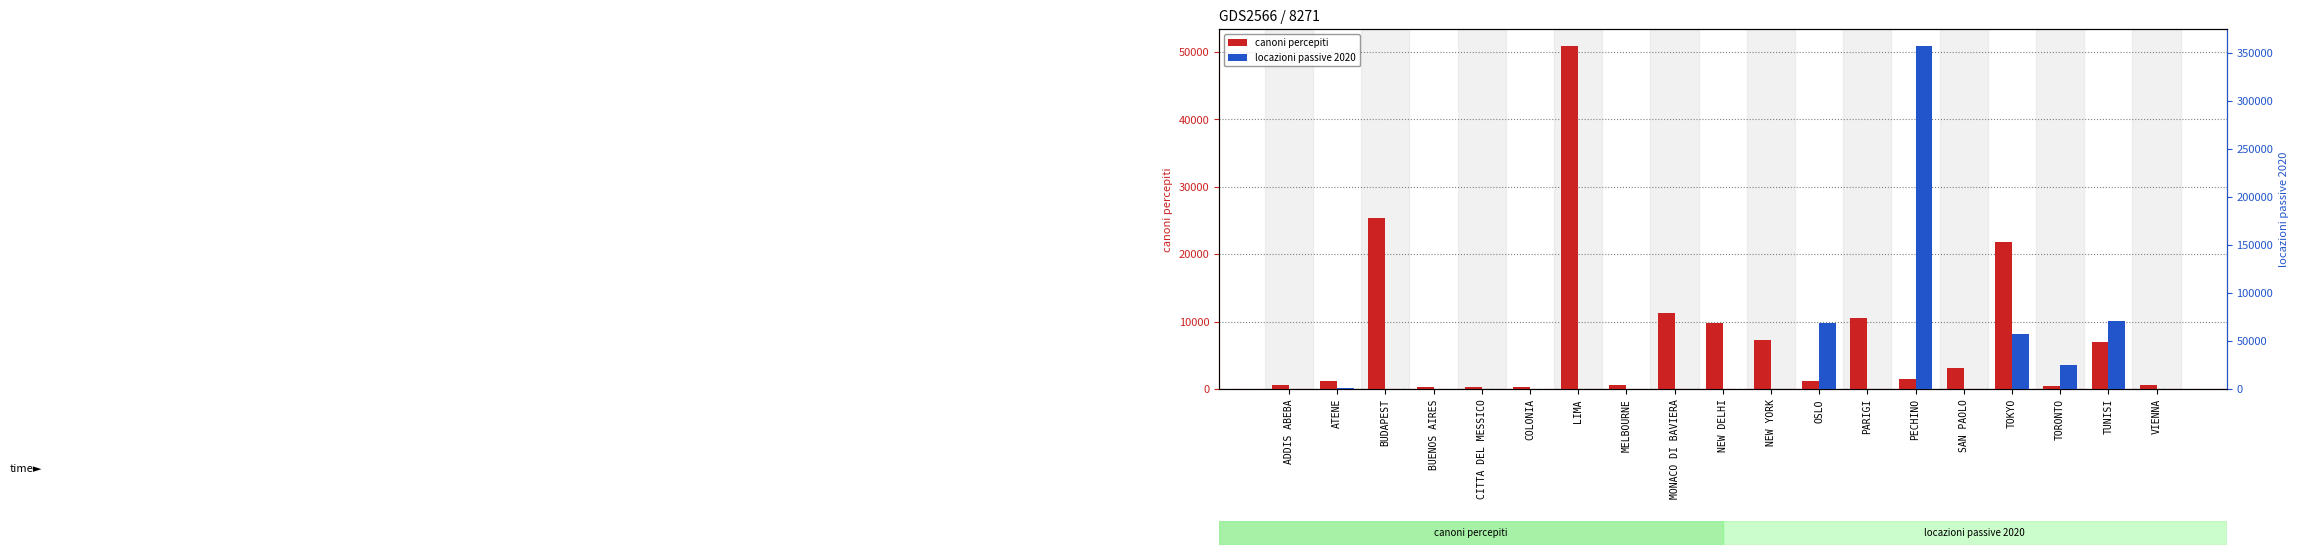

What is the highest value of the canoni percepiti series?

50844.5